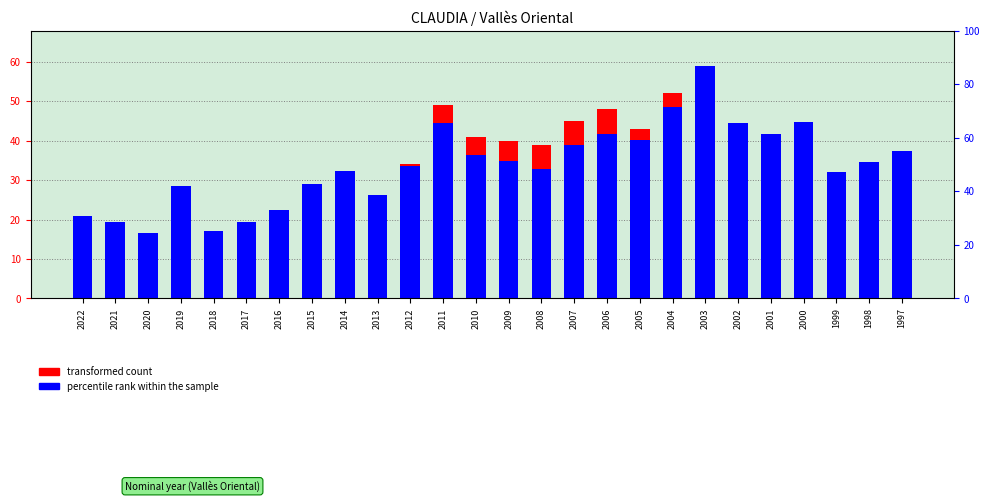

What is the spread (max minus min) of values at 2008?

6.1